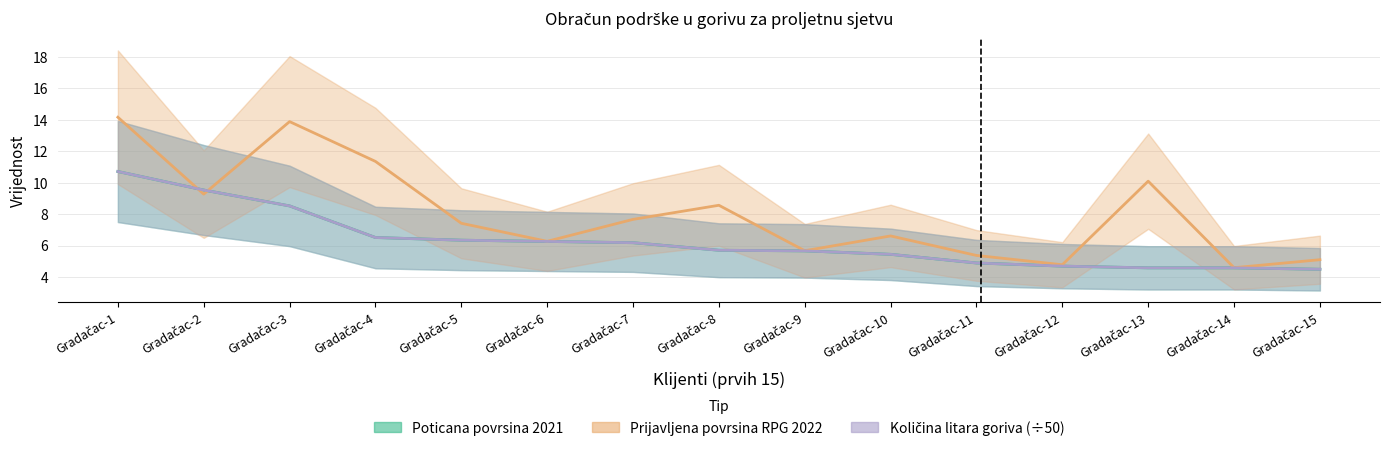

Reading left to right, list all the values displayed in this chart.

Poticana povrsina 2021: 10.7	9.5	8.5	6.5	6.3	6.3	6.2	5.7	5.7	5.5	4.9	4.7	4.6	4.6	4.5
Prijavljena povrsina RPG 2022: 14.2	9.3	13.9	11.4	7.4	6.3	7.7	8.6	5.7	6.6	5.4	4.8	10.1	4.6	5.1
Kolicina litara goriva: 10.7	9.5	8.5	6.5	6.3	6.3	6.2	5.7	5.7	5.5	4.9	4.7	4.6	4.6	4.5